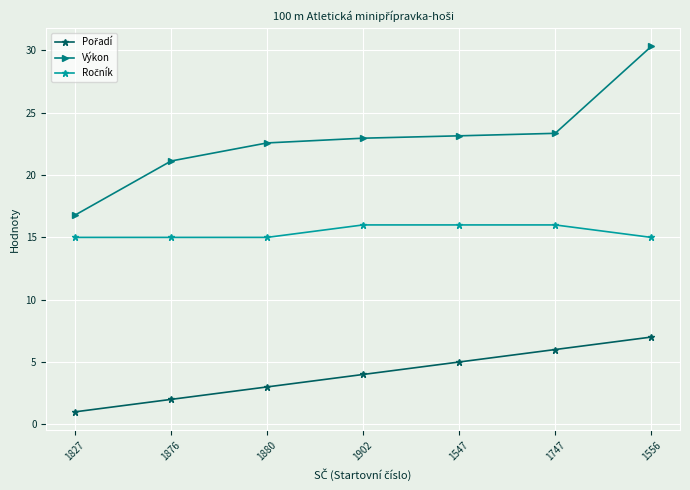

What is the total value across all series at 1902?

43.0